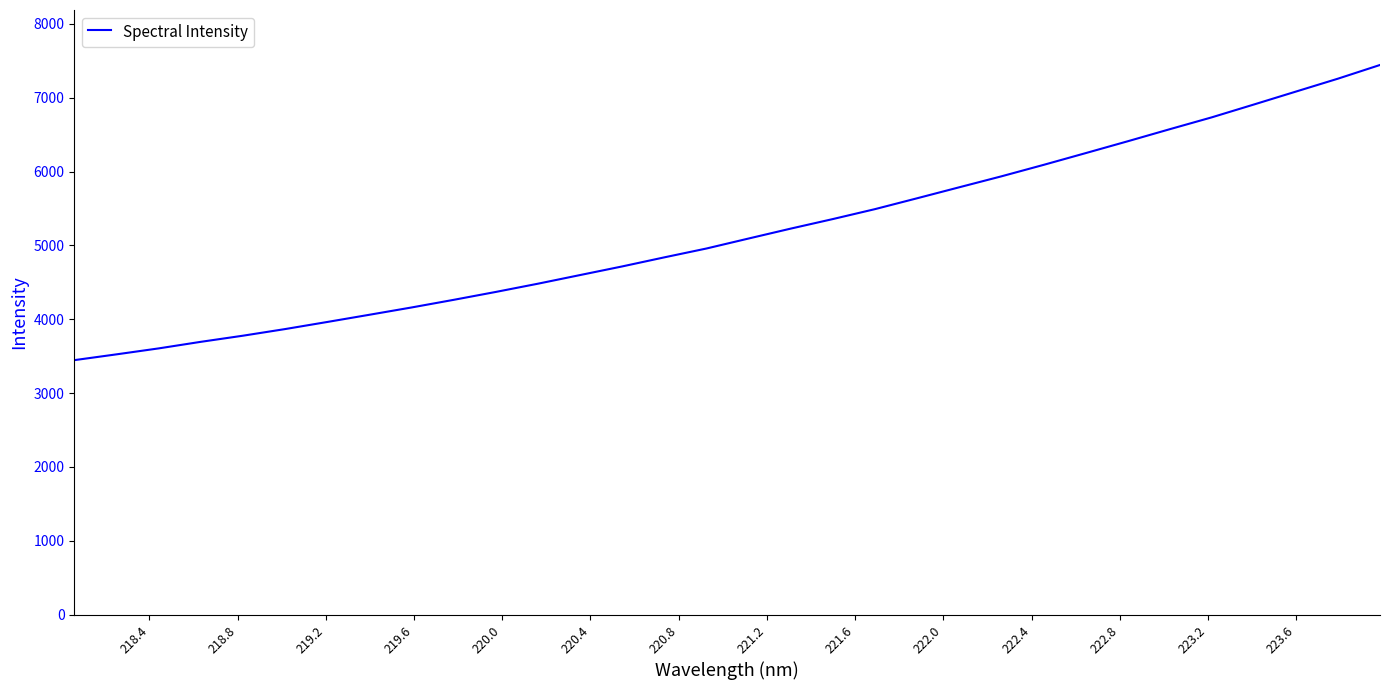

Does the chart have visible grid lines?

No